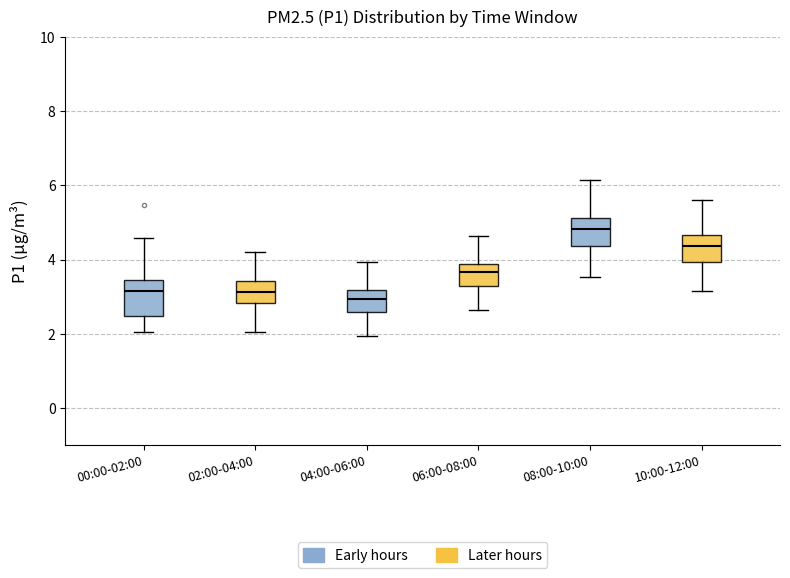

Reading left to right, transcribe this box plot: for each box, give where its median line is, the range the box spans, and where its two whiskers end, as read against the y-axis. The values are not printed on the chart, so give them approximately, as read against the axis.

00:00-02:00: median 3.2, box 2.4 to 3.4, whiskers 2.0 to 4.6
02:00-04:00: median 3.2, box 2.8 to 3.4, whiskers 2.0 to 4.2
04:00-06:00: median 3.0, box 2.6 to 3.2, whiskers 2.0 to 4.0
06:00-08:00: median 3.6, box 3.4 to 3.8, whiskers 2.6 to 4.6
08:00-10:00: median 4.8, box 4.4 to 5.2, whiskers 3.6 to 6.2
10:00-12:00: median 4.4, box 4.0 to 4.6, whiskers 3.2 to 5.6